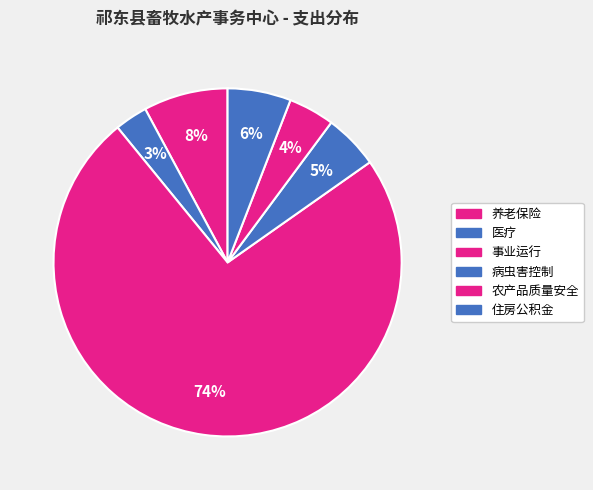

Count the number of slices in the pie.

6